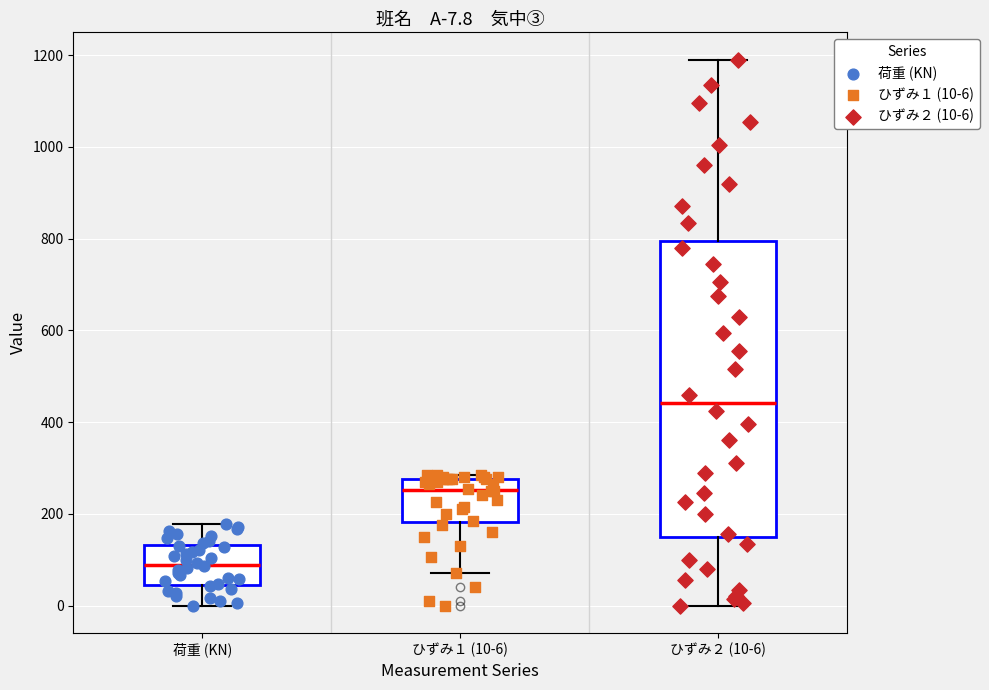

Comparing the boxes themselves (not the whiskers), which one is the tallest?

ひずみ２ (10-6)